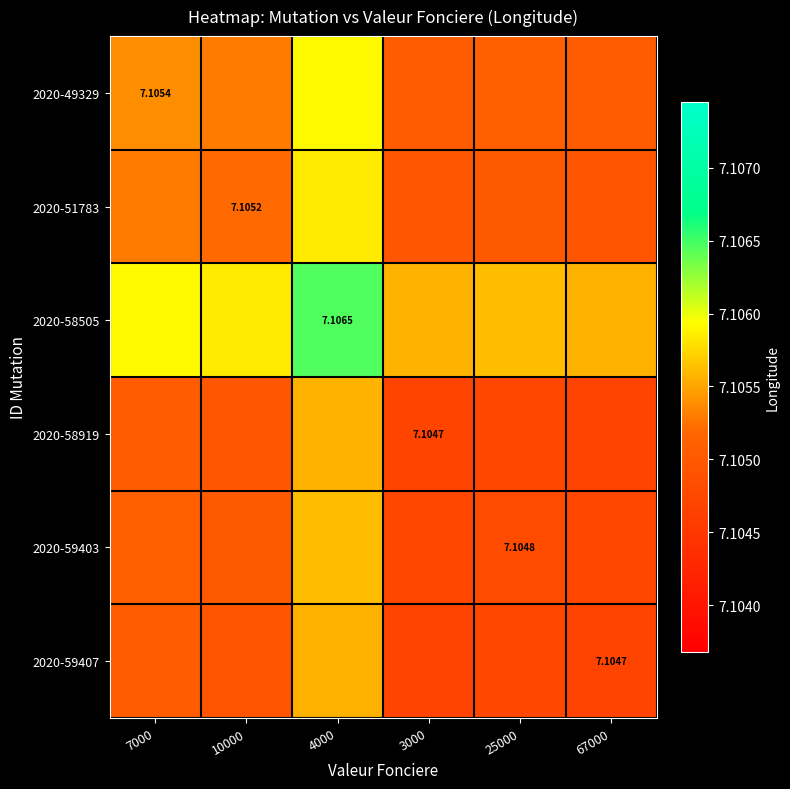

Between 67000 and 3000, which is larger?

3000